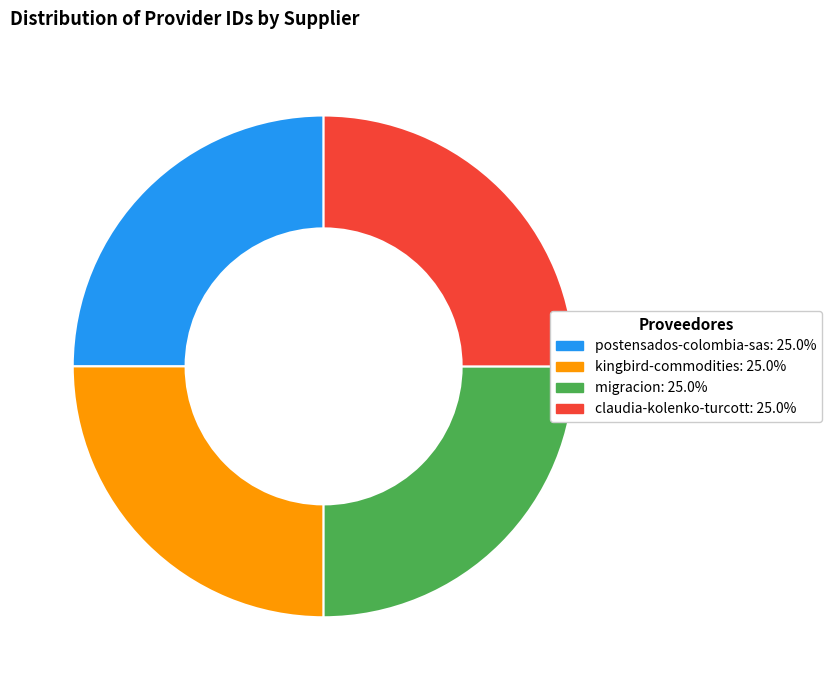

Is there a majority slice in this chart?

No